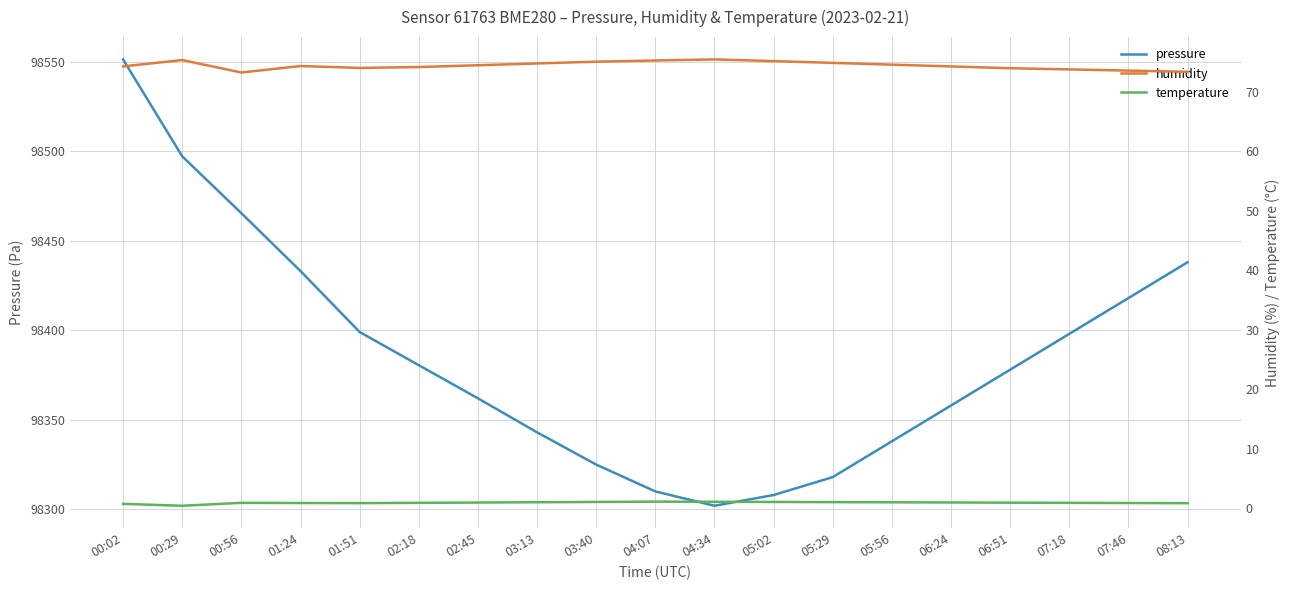

True or false: humidity and temperature cross at least once.

False